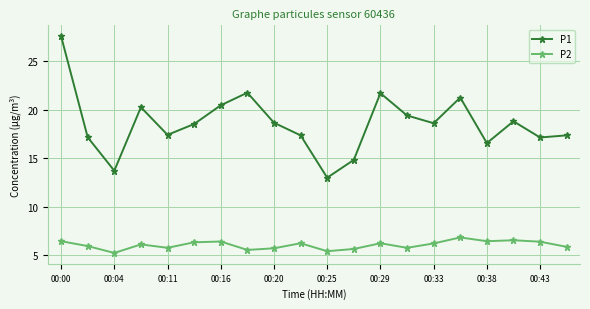

What is the minimum value shown in the chart?

5.2